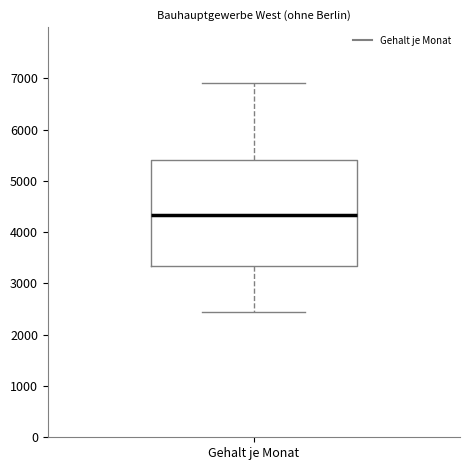

Transcribe this box plot: give where the median line is, the range the box spans, and where the two whiskers end, as read against the y-axis. The values are not printed on the chart, so give them approximately, as read against the axis.

median 4300, box 3300 to 5400, whiskers 2400 to 6900